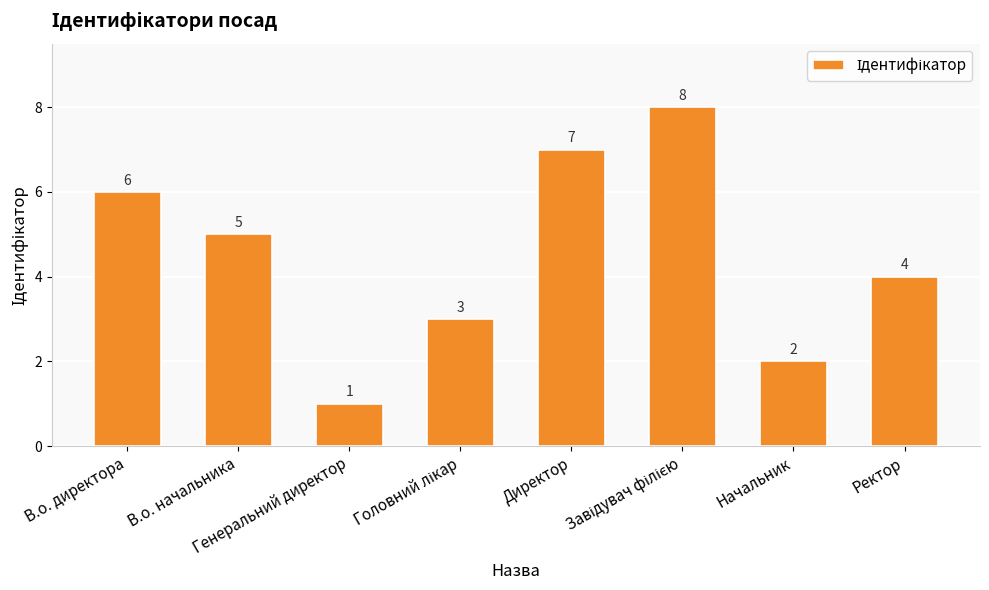

How many data points does each series have?

8